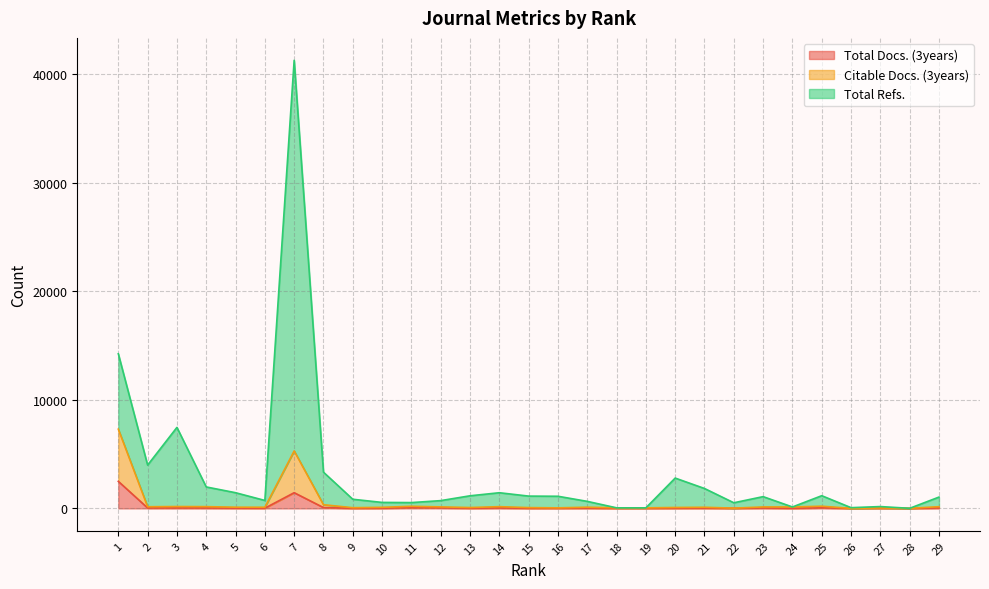

True or false: Citable Docs. (3years) and Total Docs. (3years) intersect in this chart.

False